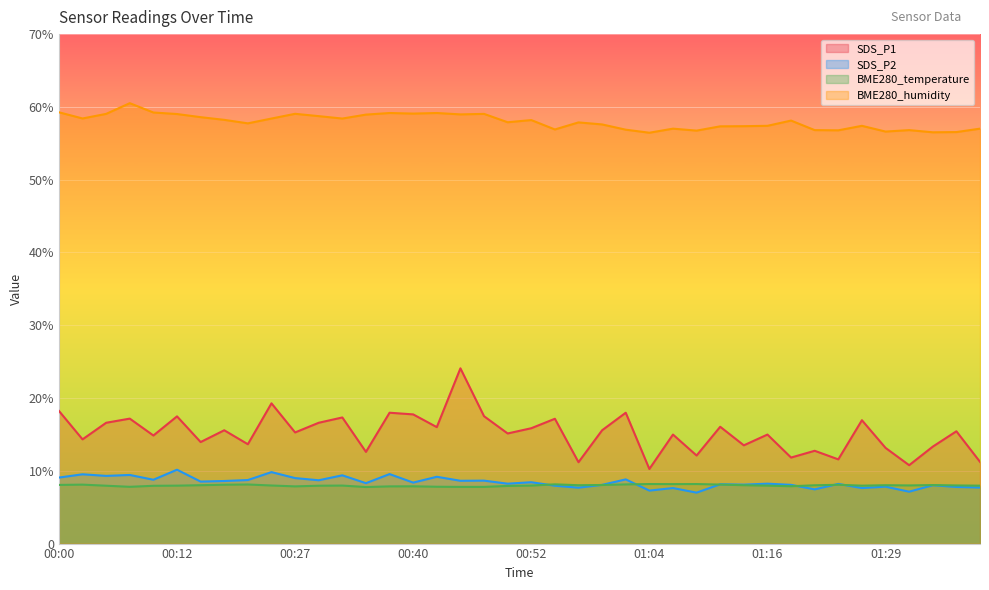

What is the difference between the second highest and minimum values in the SDS_P1 series?

9.0